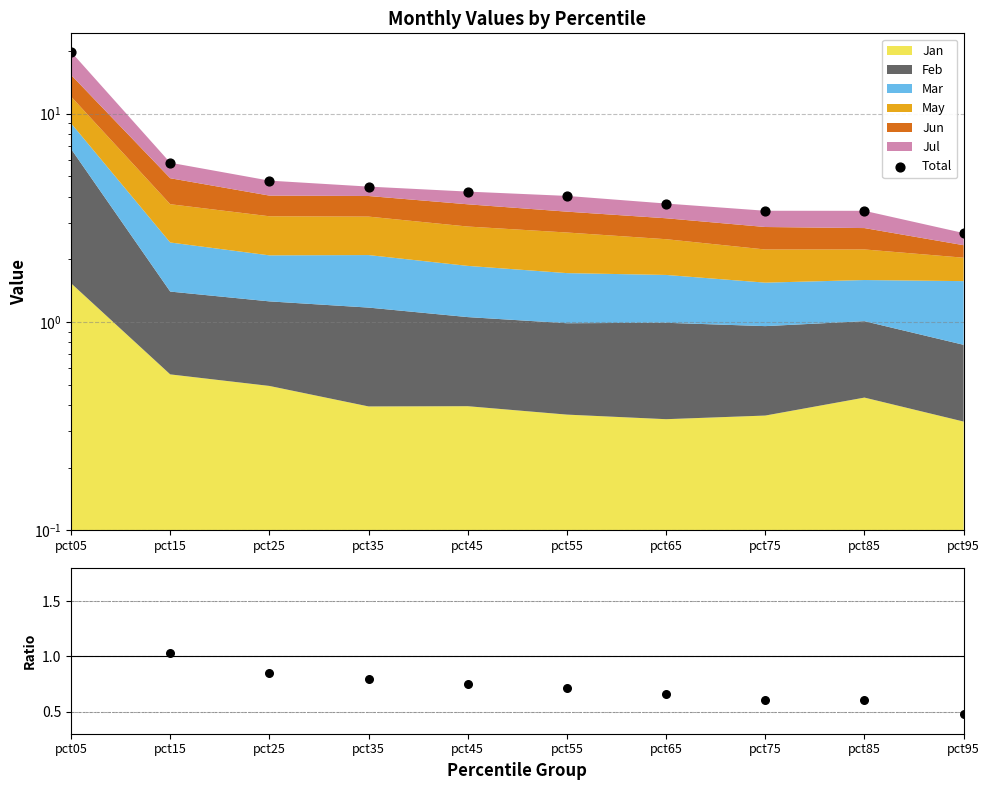

Which series has the widest spread of Y values?

Total